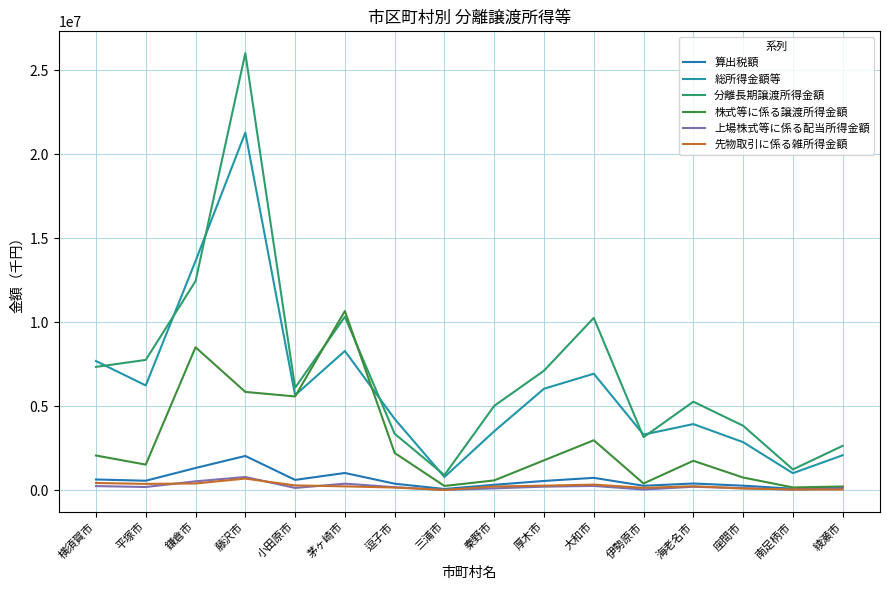

True or false: 総所得金額等 and 先物取引に係る雑所得金額 cross at least once.

False